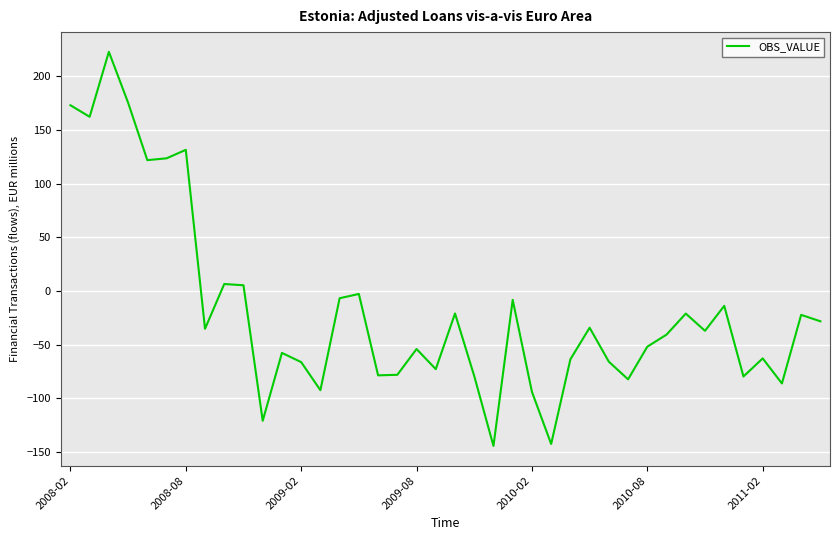

What is the maximum value shown in the chart?

222.9